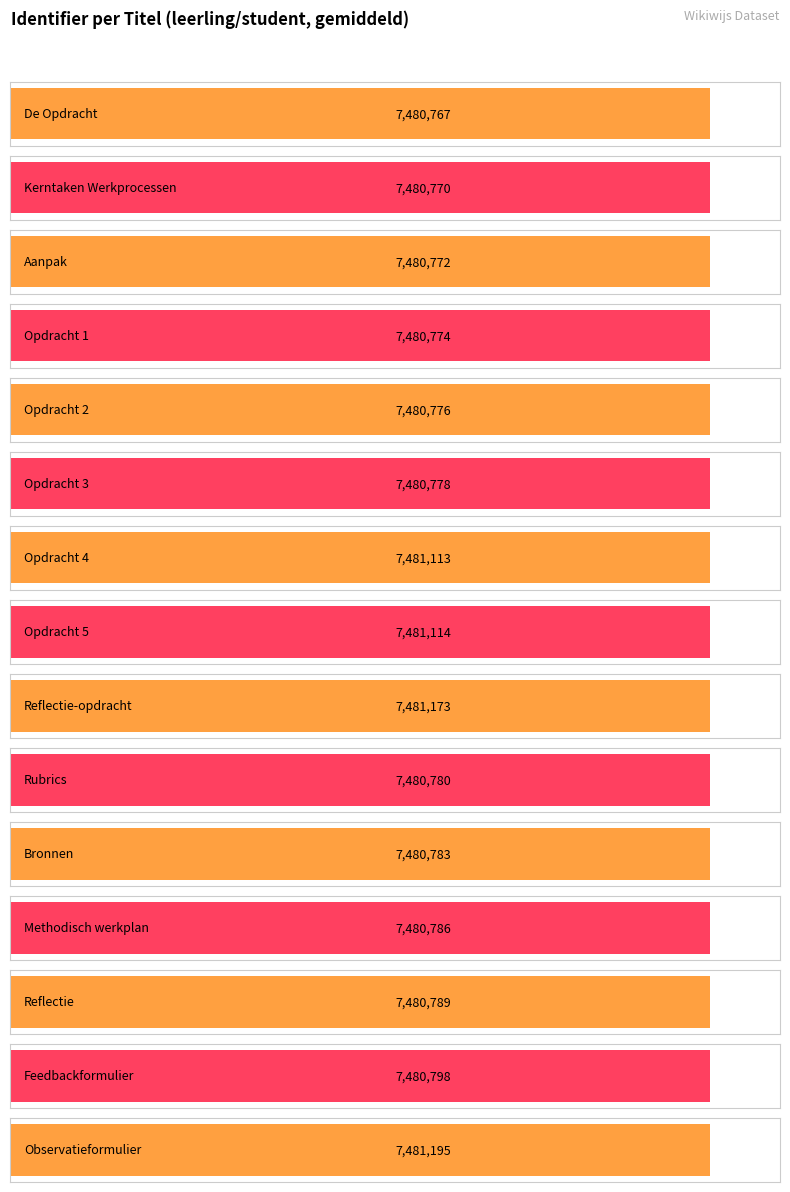

What is the difference between the values at De Opdracht and Observatieformulier?

428